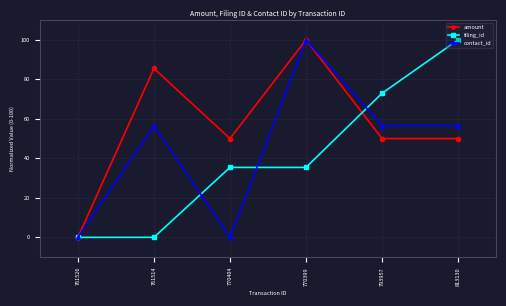

List the series in order of their overall mean, highest first.

amount, contact_id, filing_id